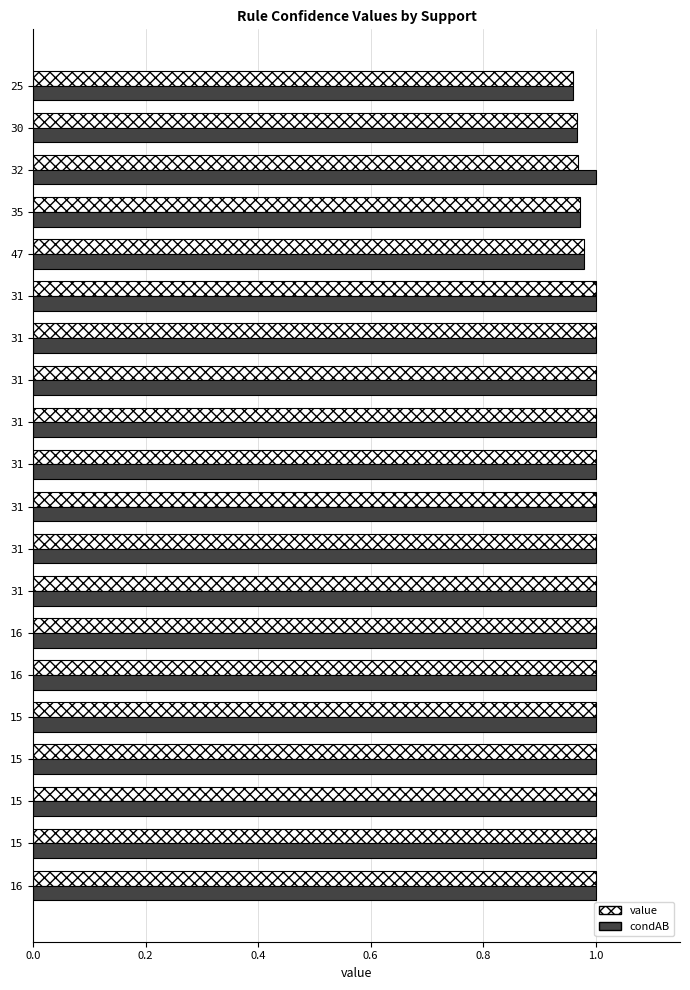

What are all the series names shown in the legend?

value, condAB